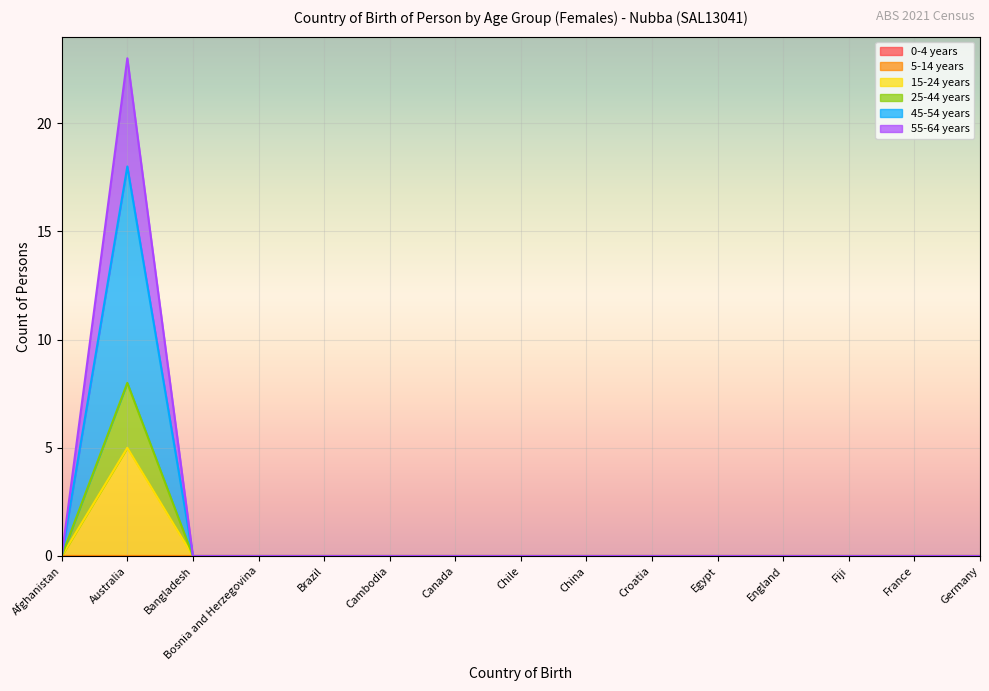

Which series has the largest total across all categories?

45-54 years